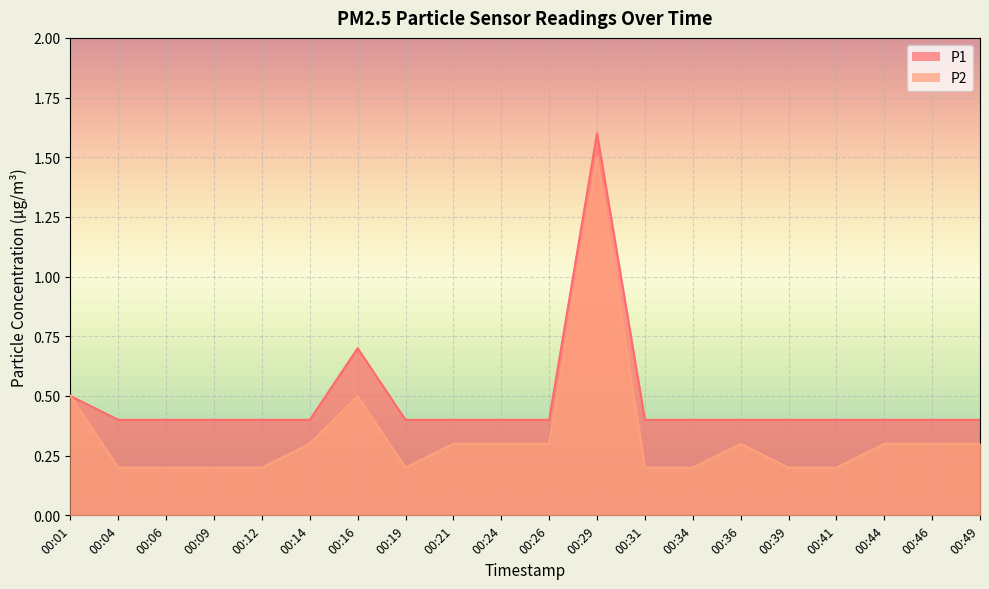

True or false: P1 and P2 intersect in this chart.

False